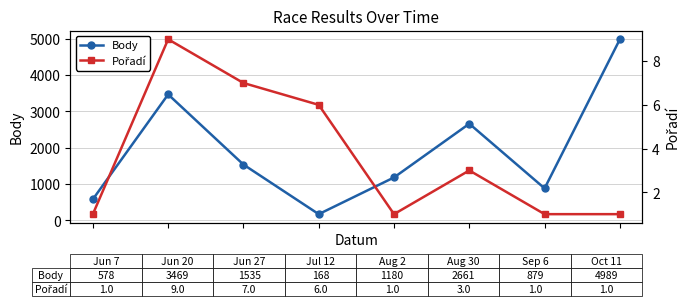

Which series has the largest total across all categories?

Body